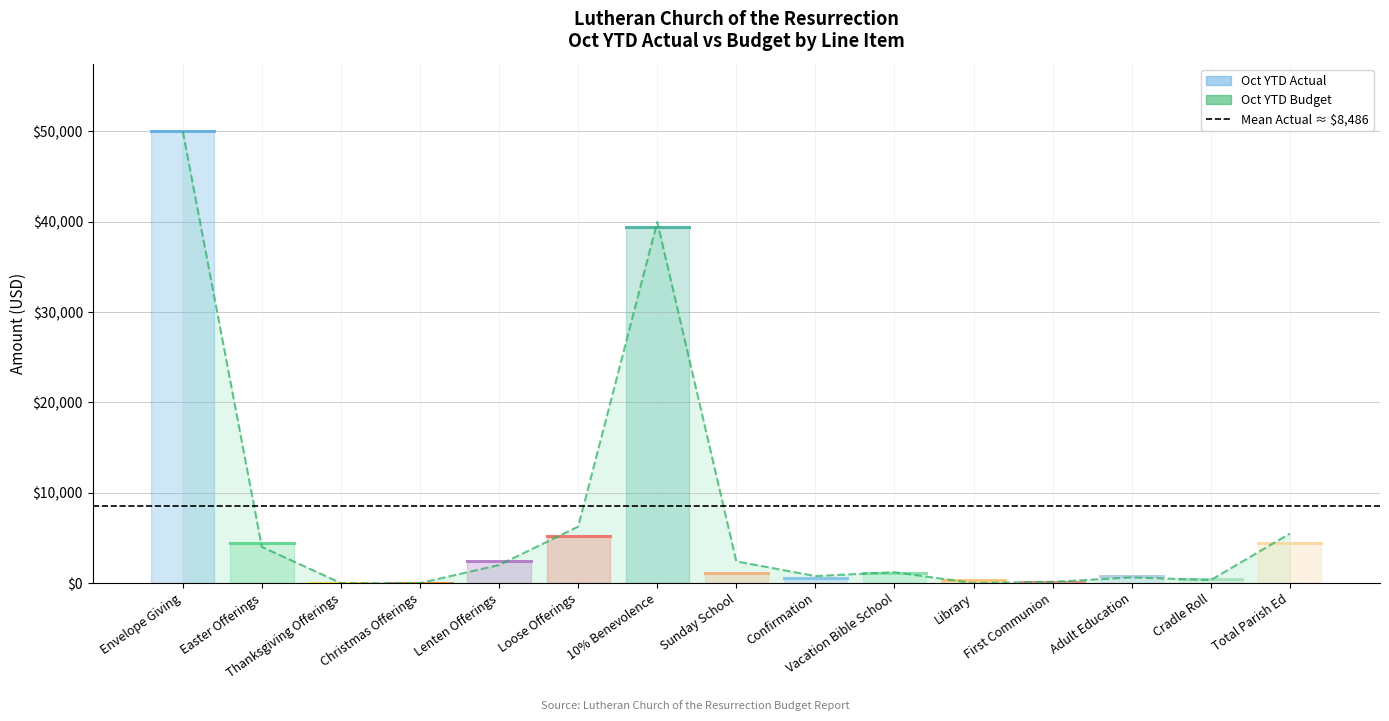

What is the sum of all Mean Actual ≈ 8,486 values?

16971.6